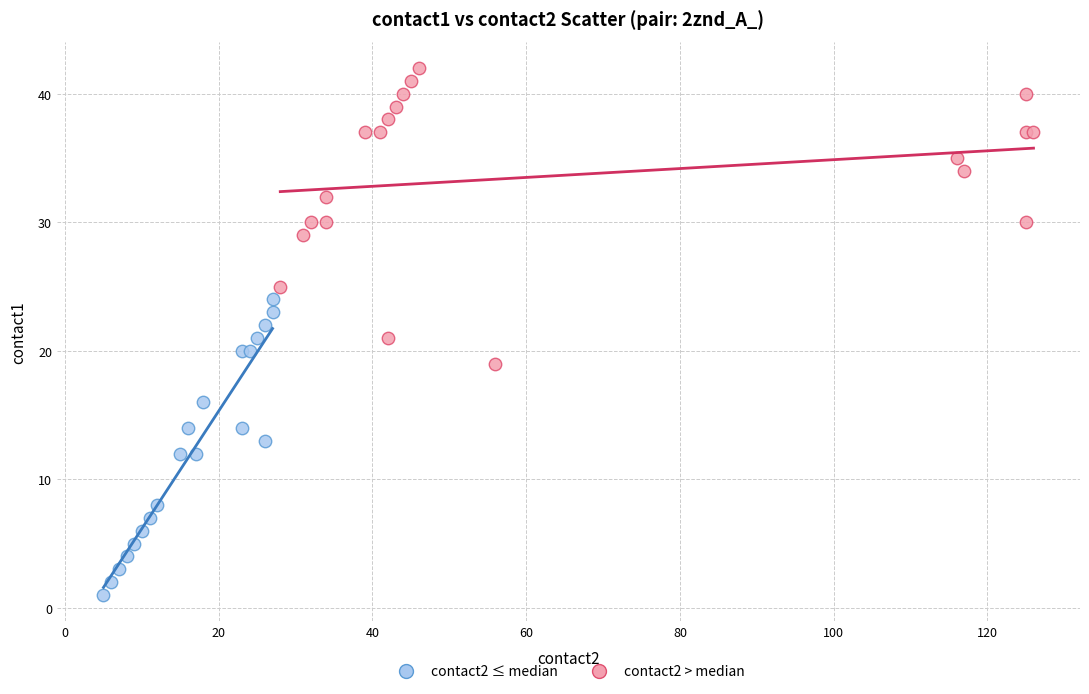

Which series contains the lowest Y value?

contact2 ≤ median